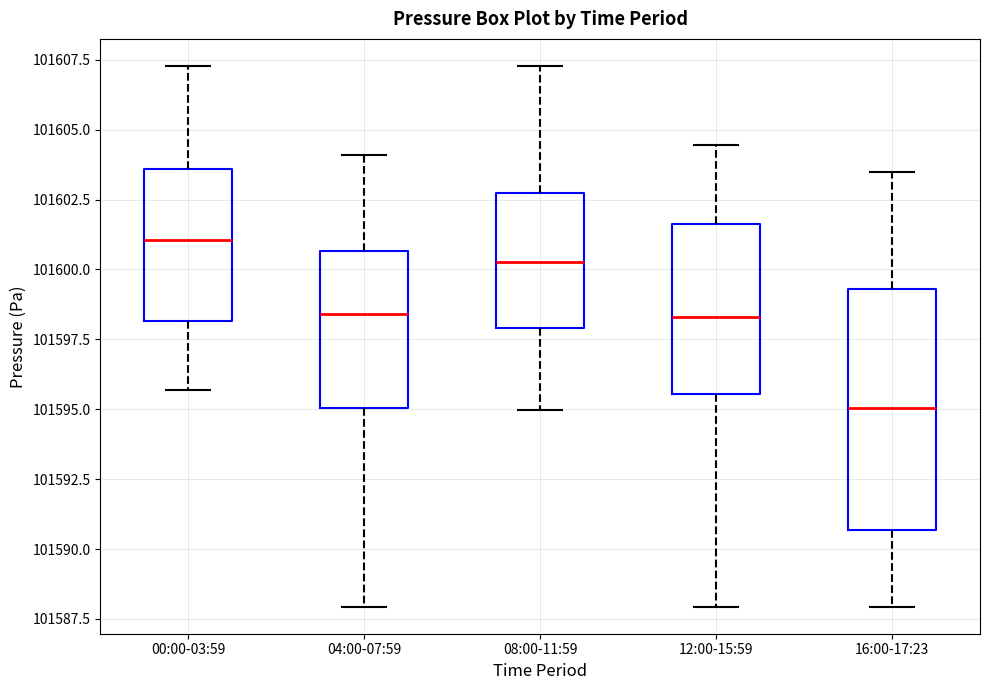

Which box has the lowest median line?

16:00-17:23